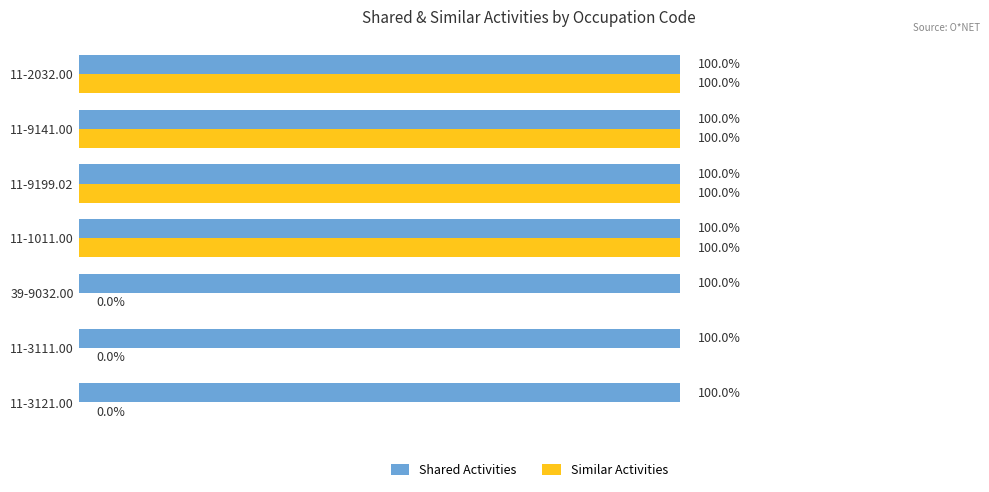

What is the value of the Similar Activities bar at the 3rd from the left?

1.0